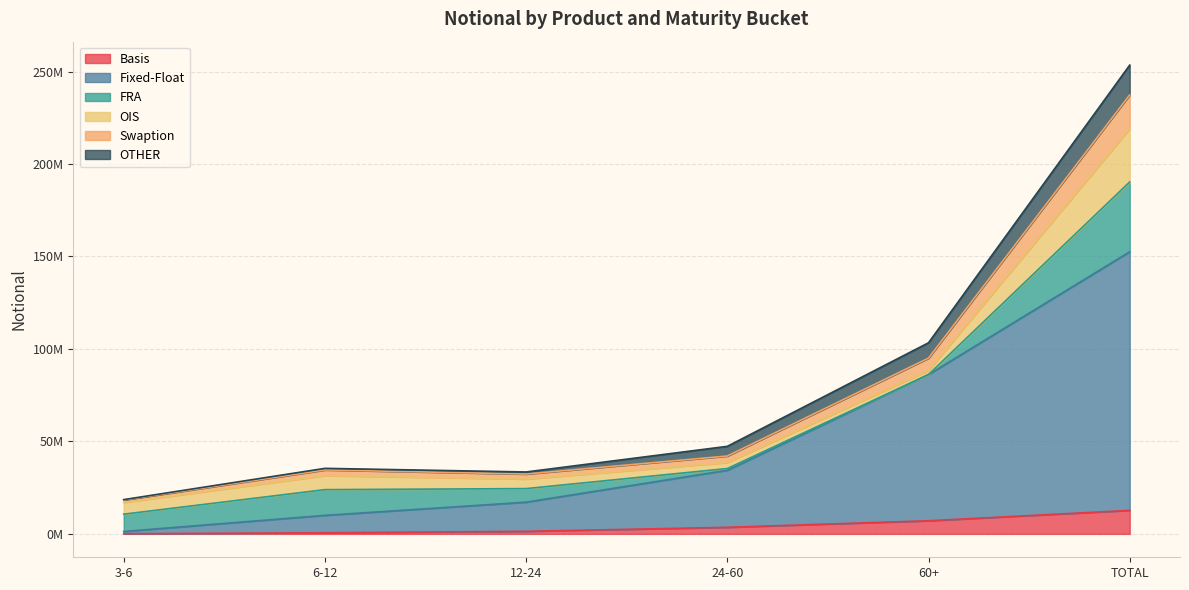

What are all the series names shown in the legend?

Basis, Fixed-Float, FRA, OIS, Swaption, OTHER